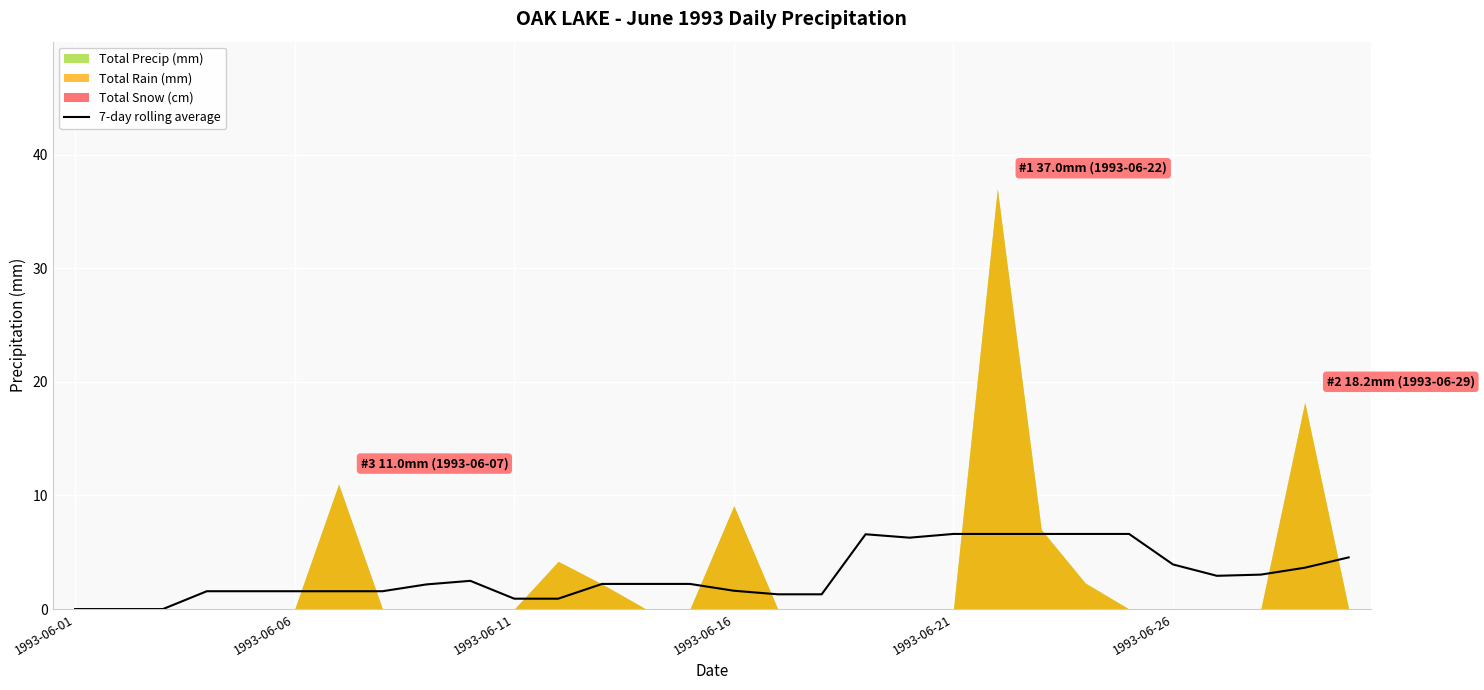

What is the average value?

3.0